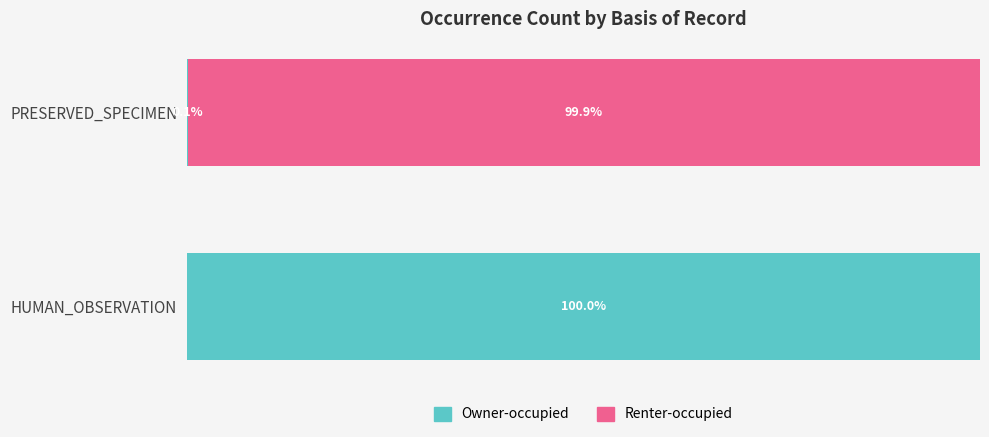

Which category has the highest value in the Owner-occupied series?

HUMAN_OBSERVATION